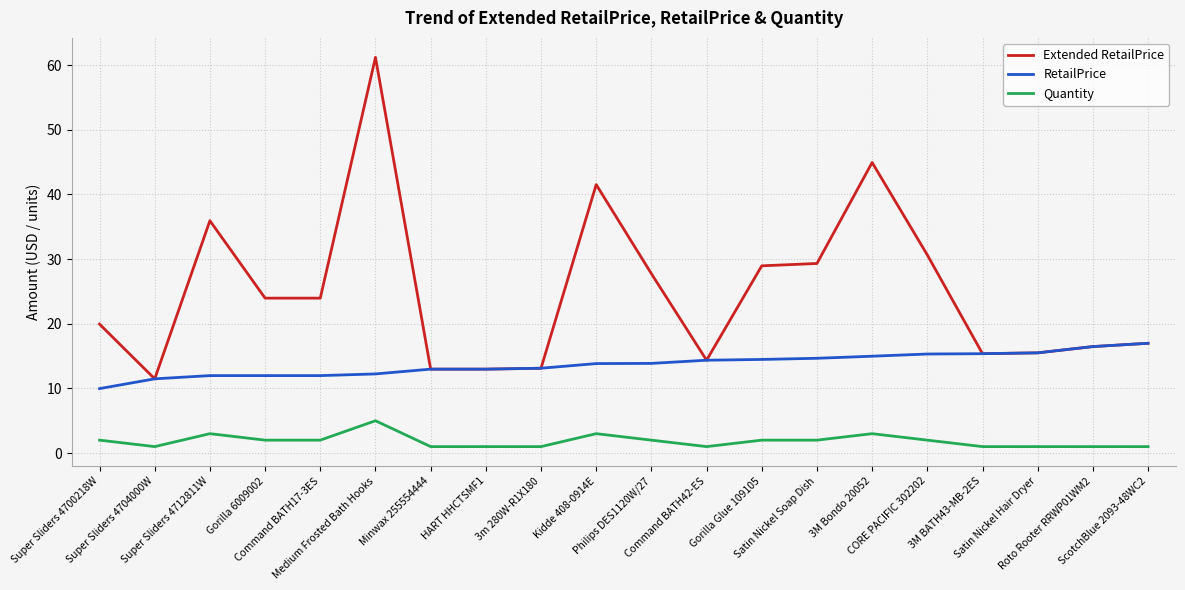

Which series has the largest range (max minus min)?

Extended RetailPrice